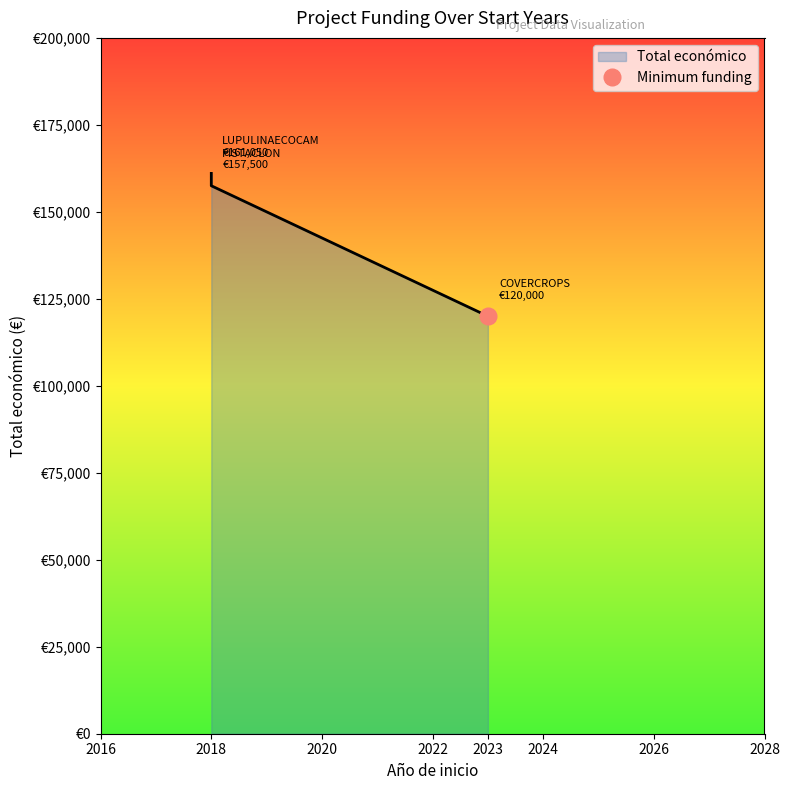

What is the approximate value at 2018?

161050